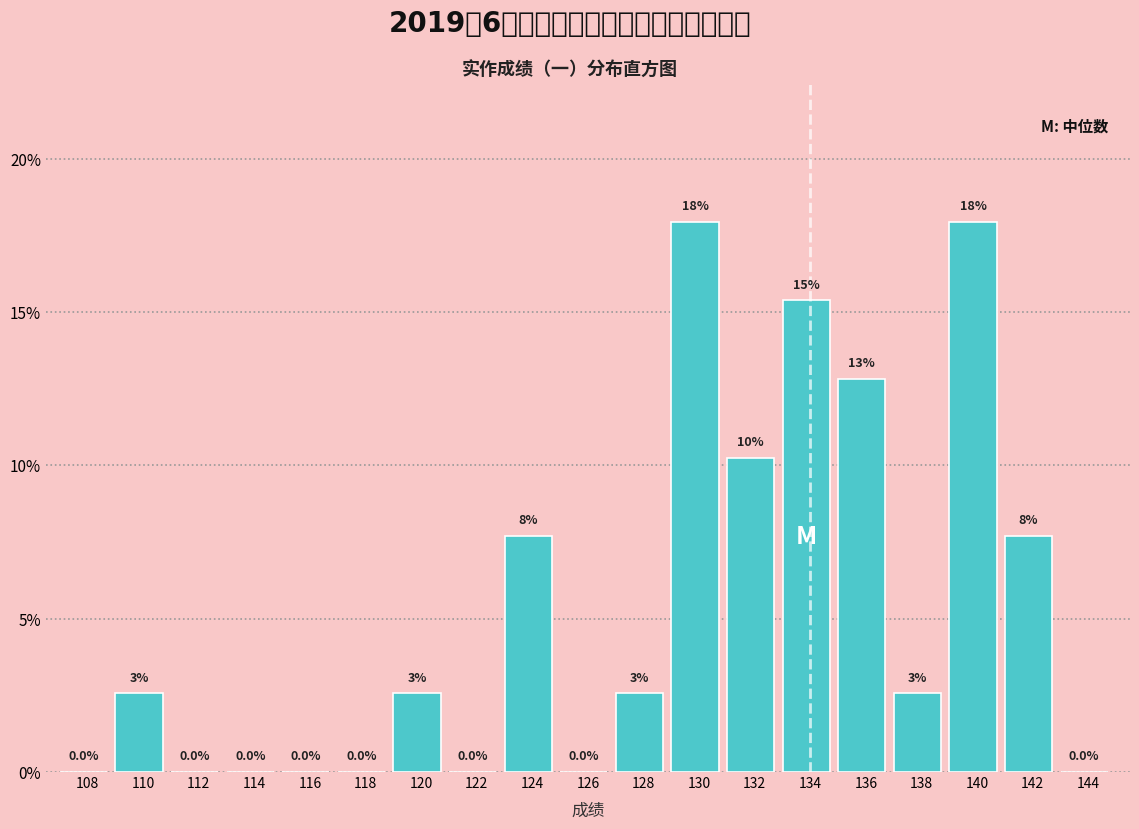

What is the maximum value shown in the chart?

17.9